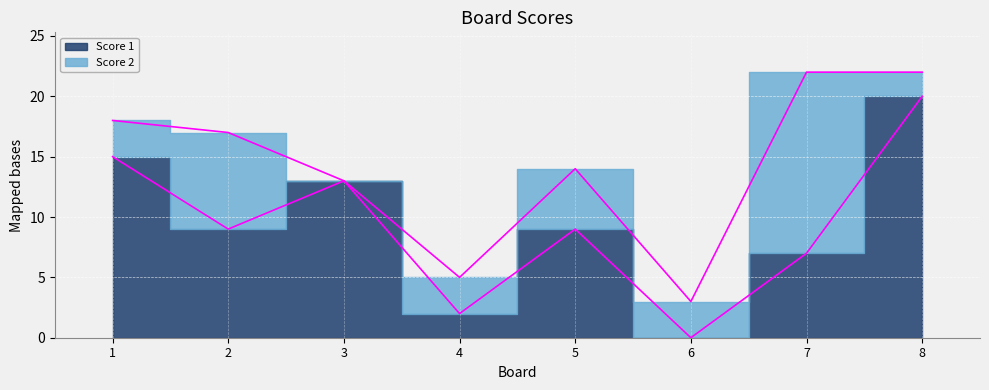

The chart shows a value of 9 at 2. True or false?

True